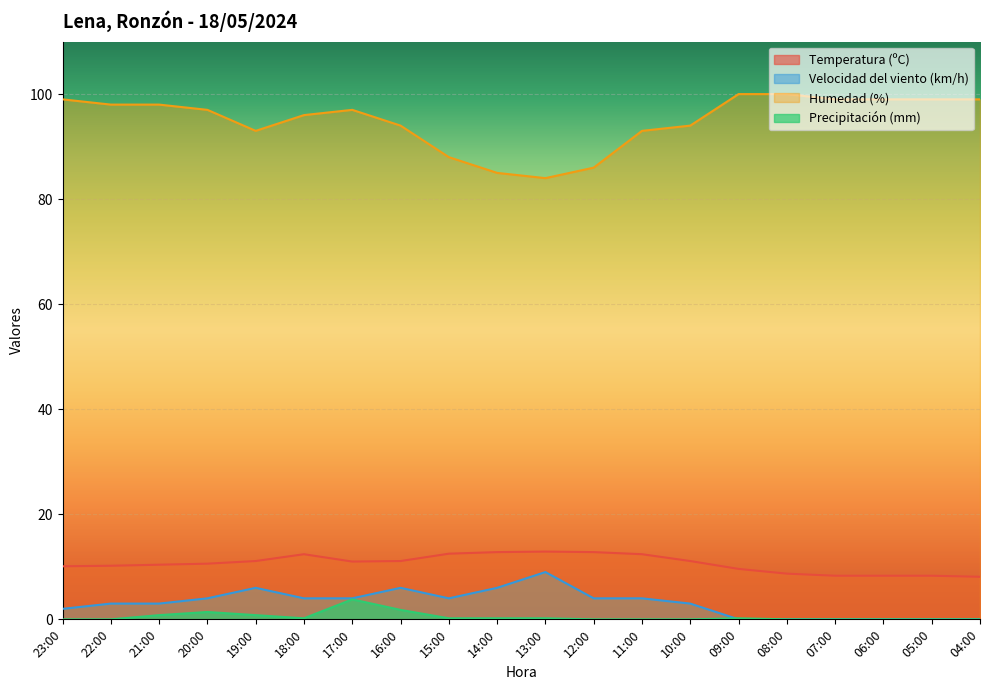

The value of Temperatura (ºC) at 11:00 is 12.4. True or false?

True